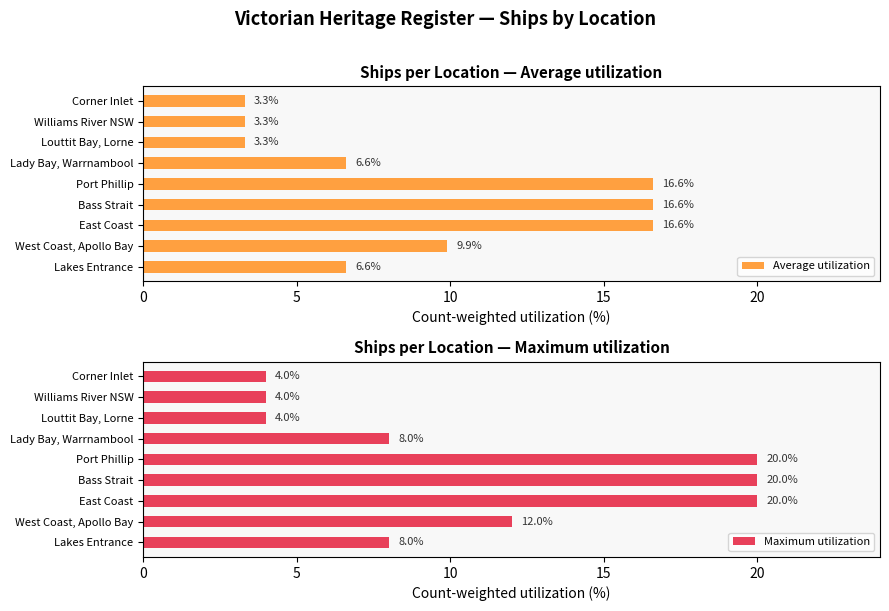

What is the highest value of the Average utilization series?

16.6